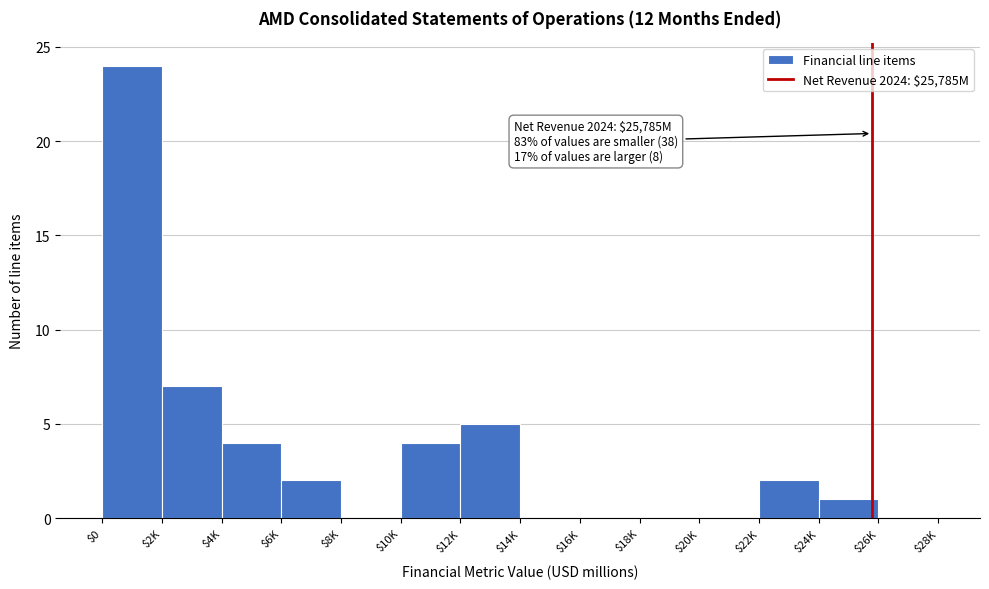

The chart shows a value of 7 at $10K. True or false?

False